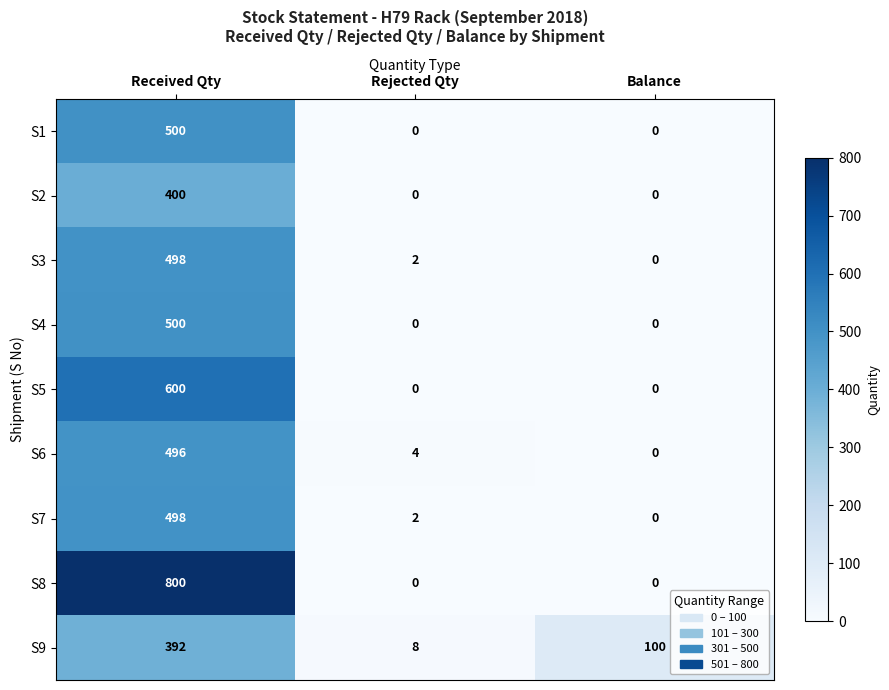

Rank the categories by S9 value from highest to lowest.

Received Qty, Balance, Rejected Qty